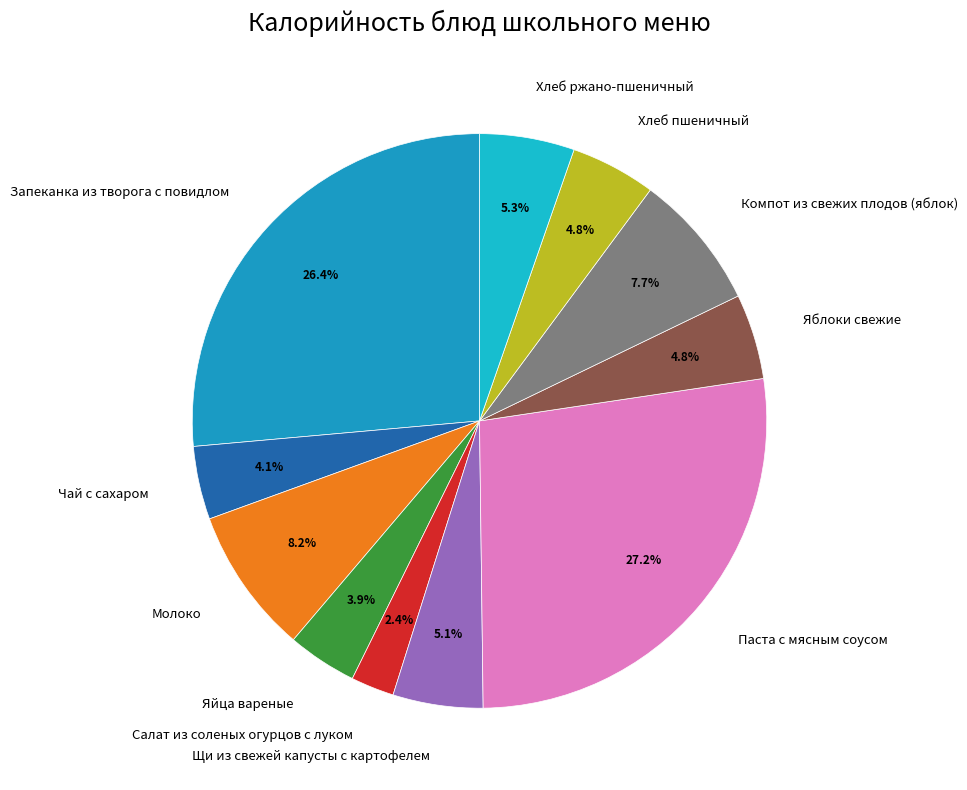

What portion of the pie excludes Хлеб пшеничный?

95.2%